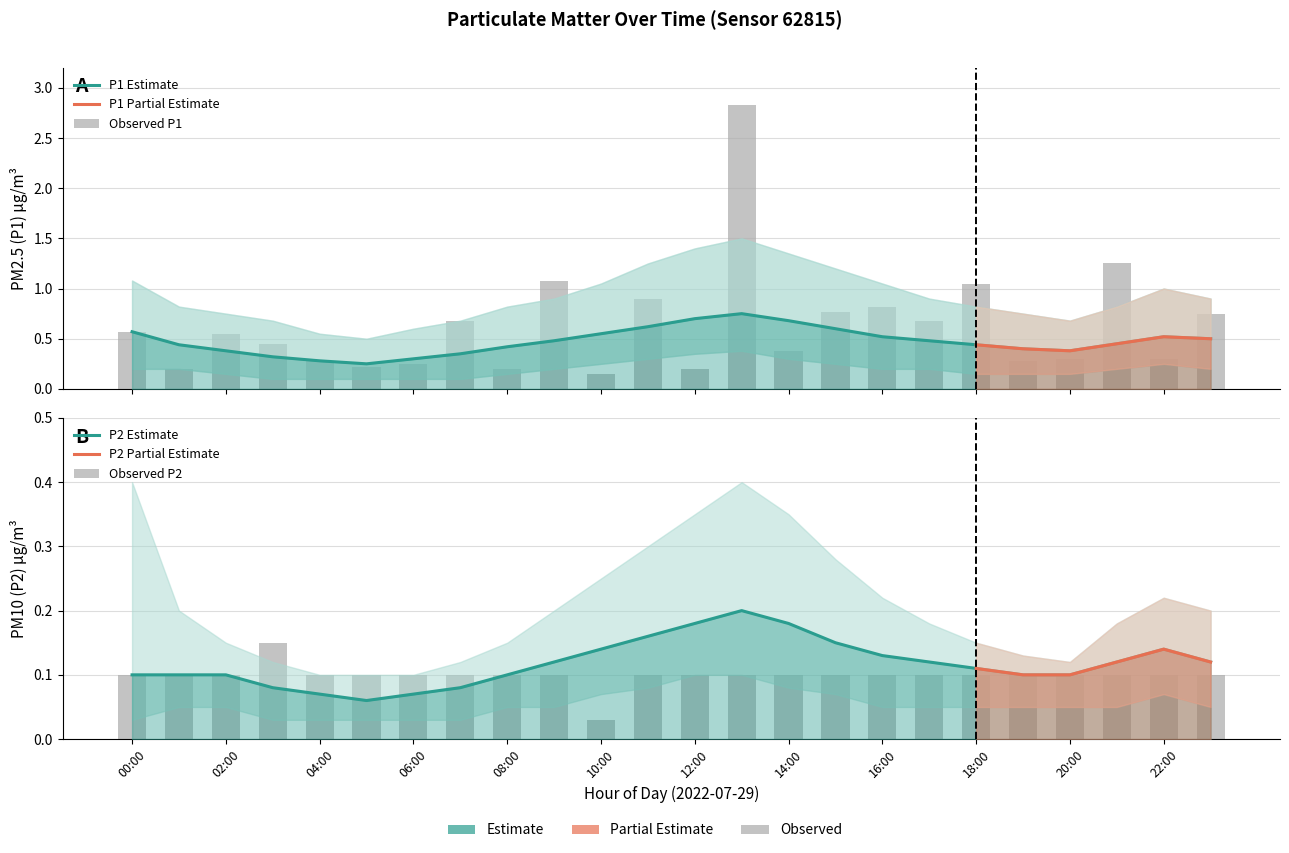

Rank the series at 00:00 from highest to lowest value.

P1_upper, P1_mean, P2_upper, P1_lower, P2_mean, P2_lower